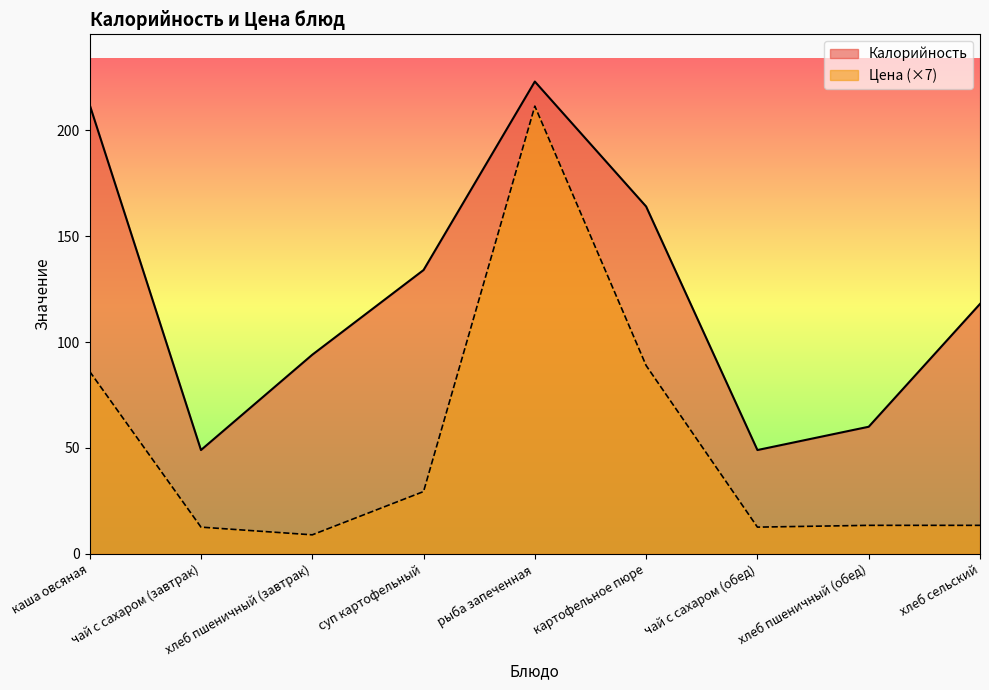

True or false: Цена and Калорийность intersect in this chart.

False